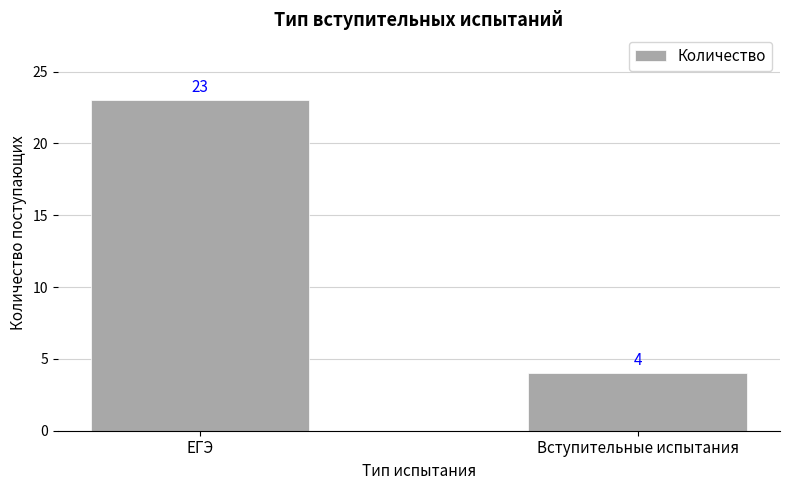

How many values are between 4 and 23?

2